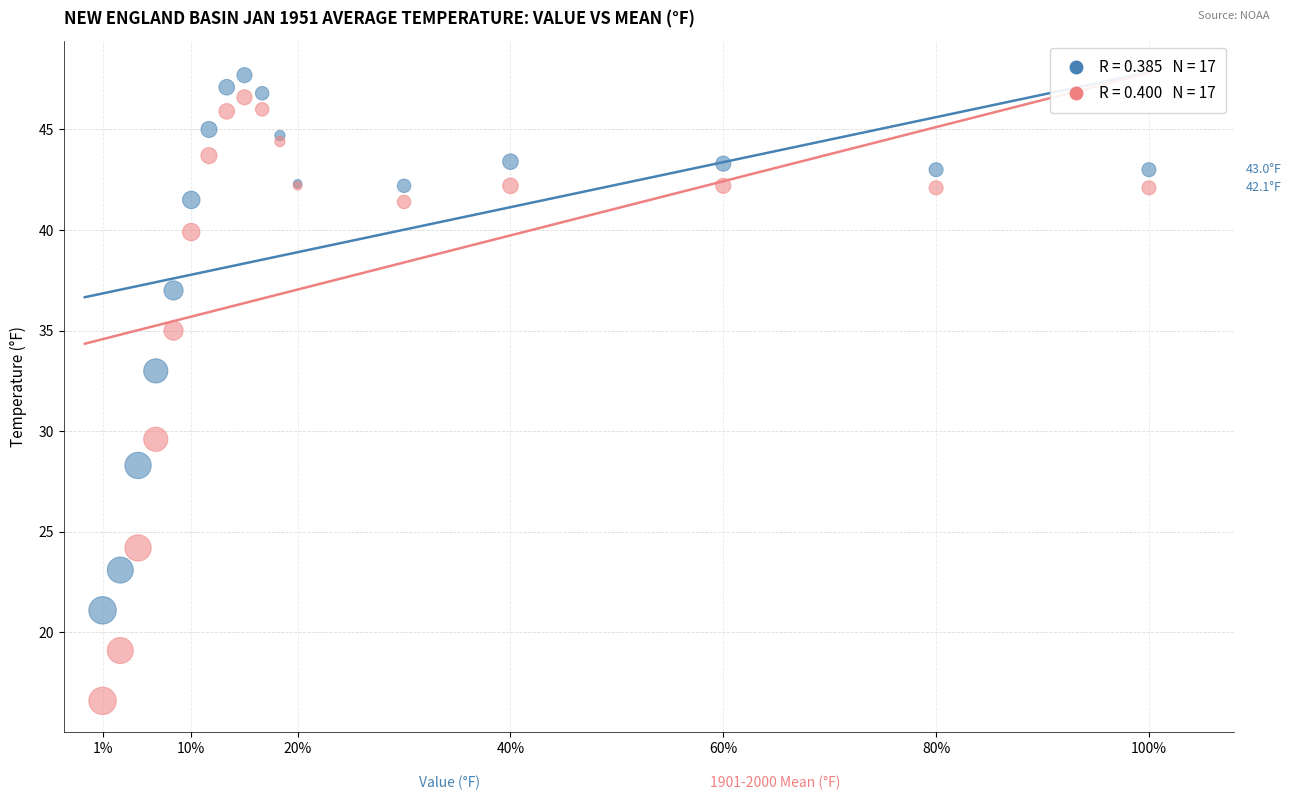

Across all series, what Y value is closest to 32?

33.0